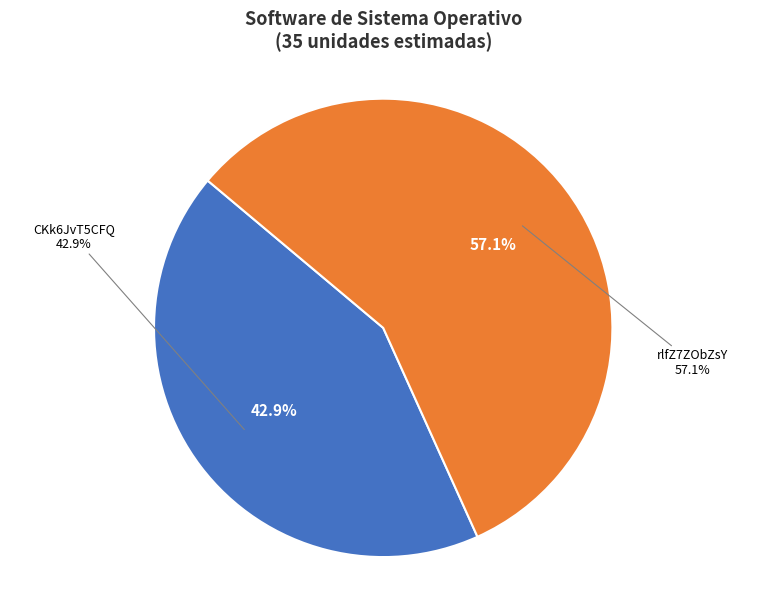

Is it true that CKk6JvT5CFQ%3D is 43% of the pie?

True